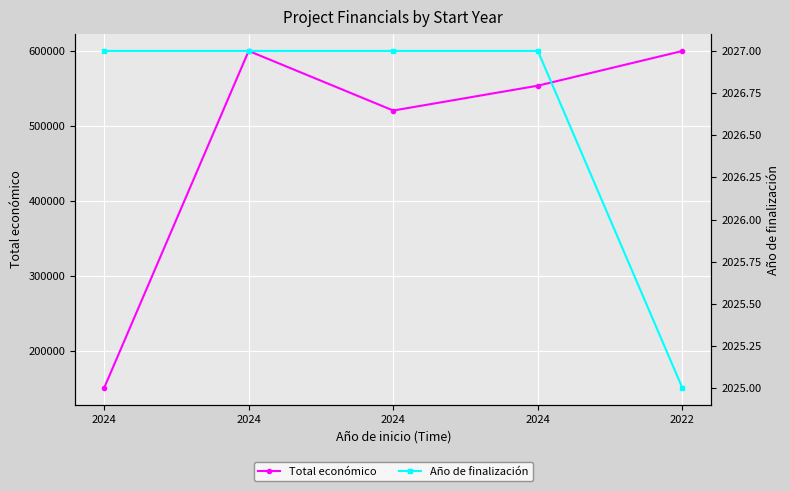

The Total económico series shows 267900 at 2024. True or false?

False